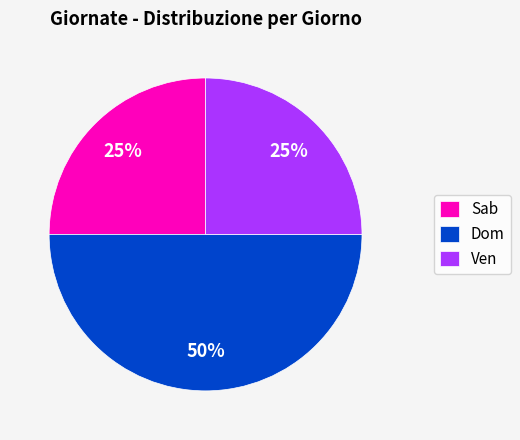

How many segments does this pie chart have?

3